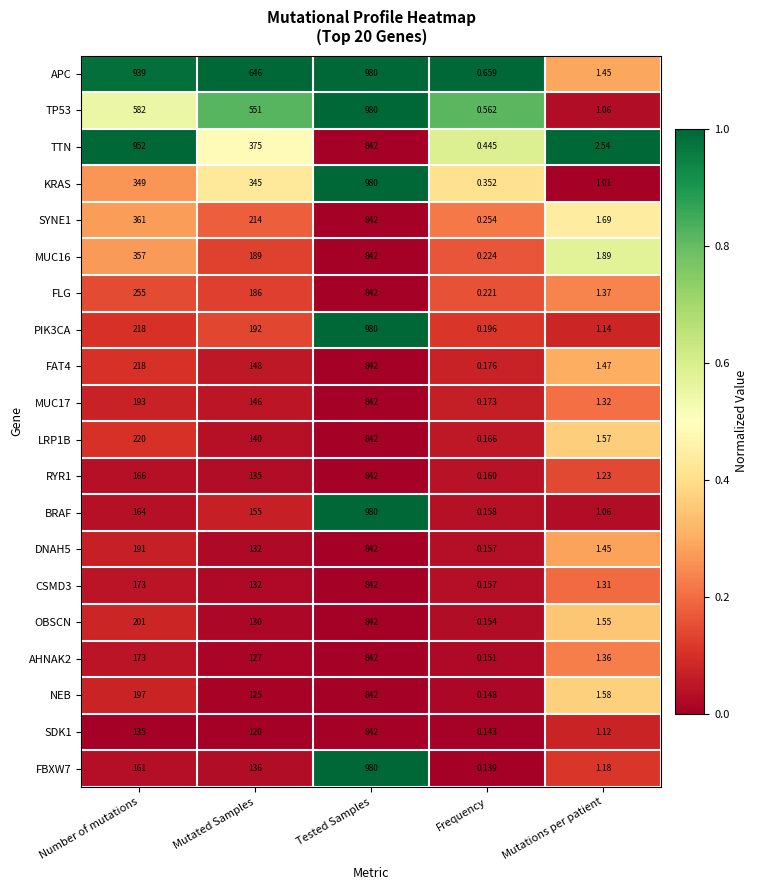

Which series has the widest spread of values?

FBXW7